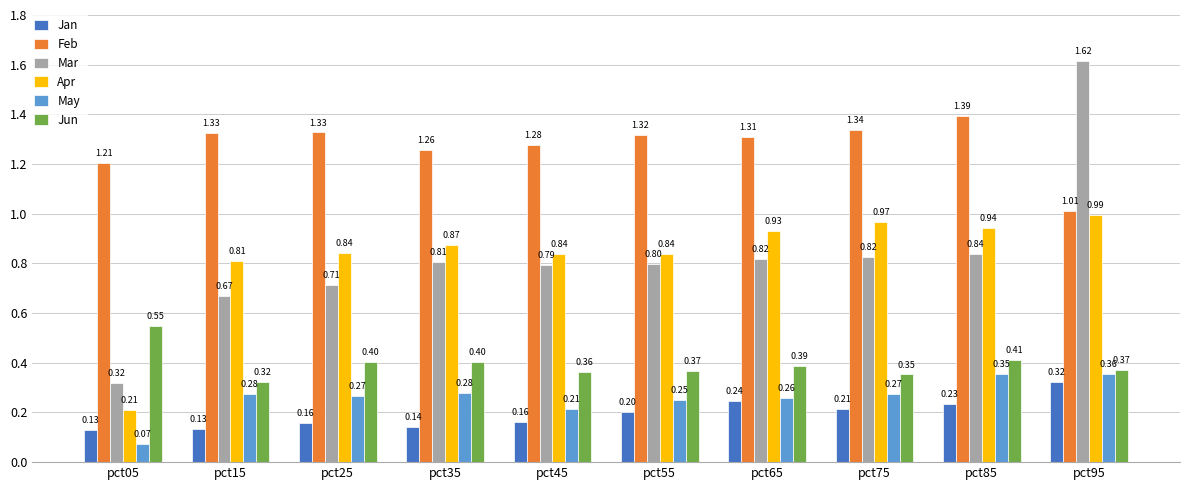

What is the average value of the Apr series?

0.8